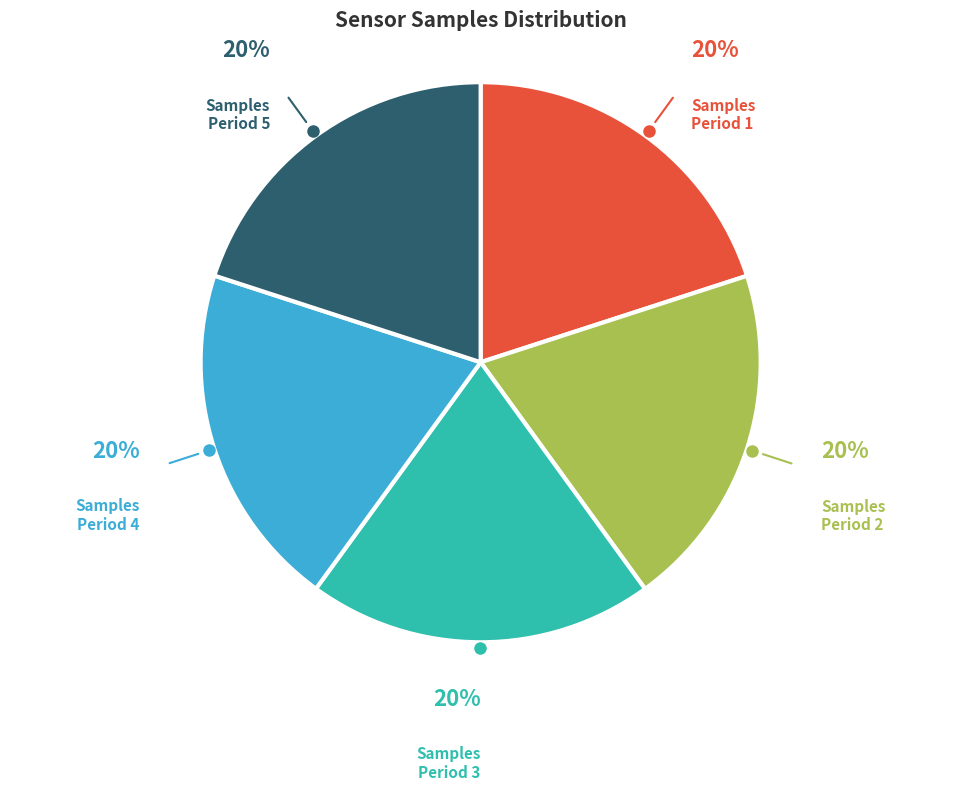

To the nearest percent, what percentage of the pie is Samples Period 3?

20%